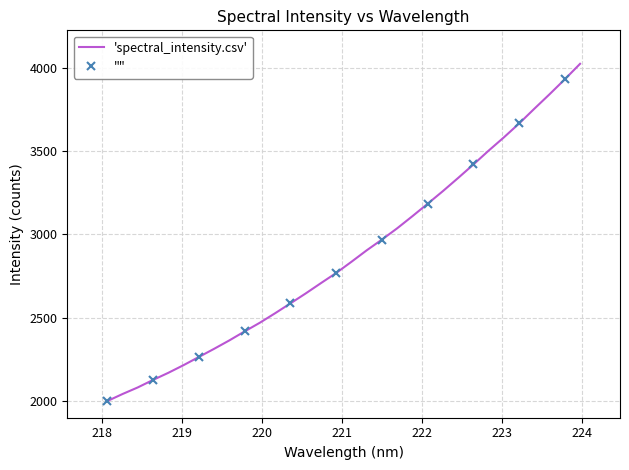

At which label is the value closest to 3011?

221.6902